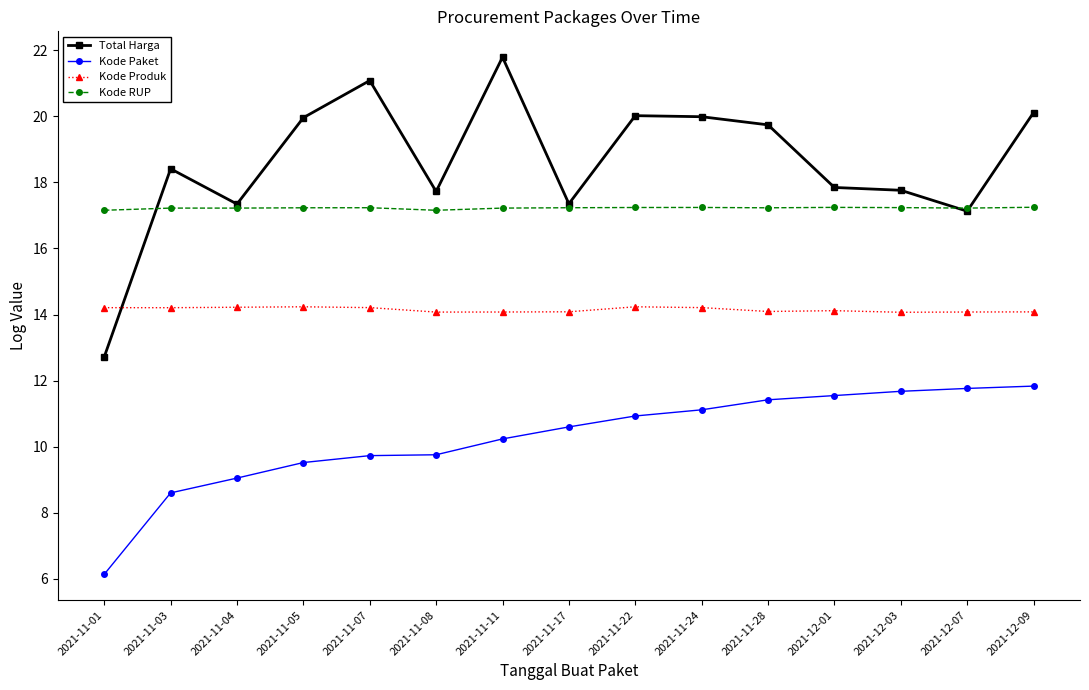

At 2021-11-11, list the series in order from smallest to largest.

Kode Paket, Kode Produk, Kode RUP, Total Harga